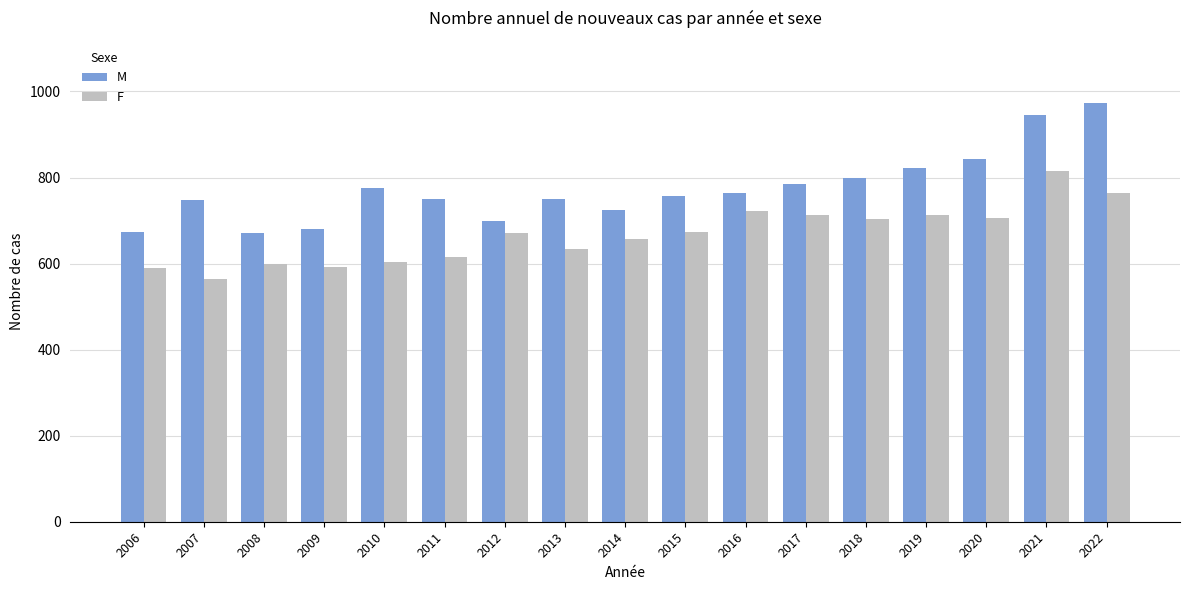

What is the difference between the F values at 2015 and 2006?

85